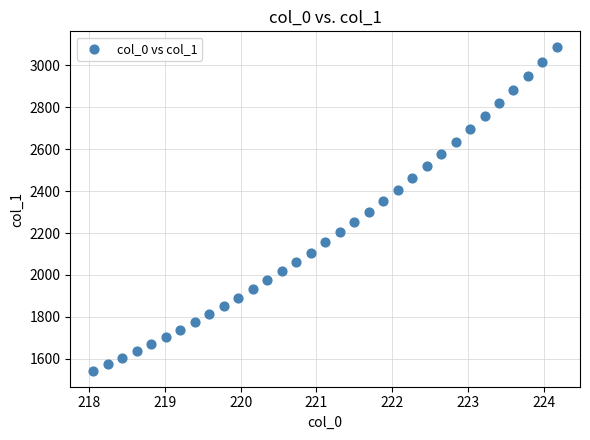

What is the range of X values (max minus min)?

6.1